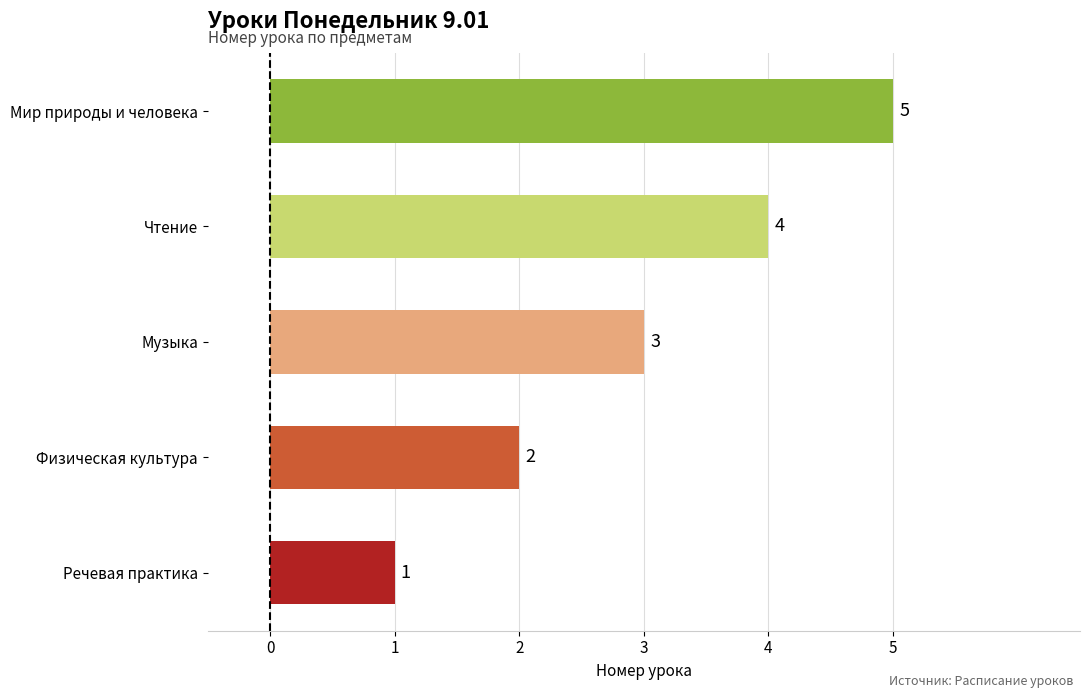

List the labels in order of value, smallest first.

Речевая практика, Физическая культура, Музыка, Чтение, Мир природы и человека